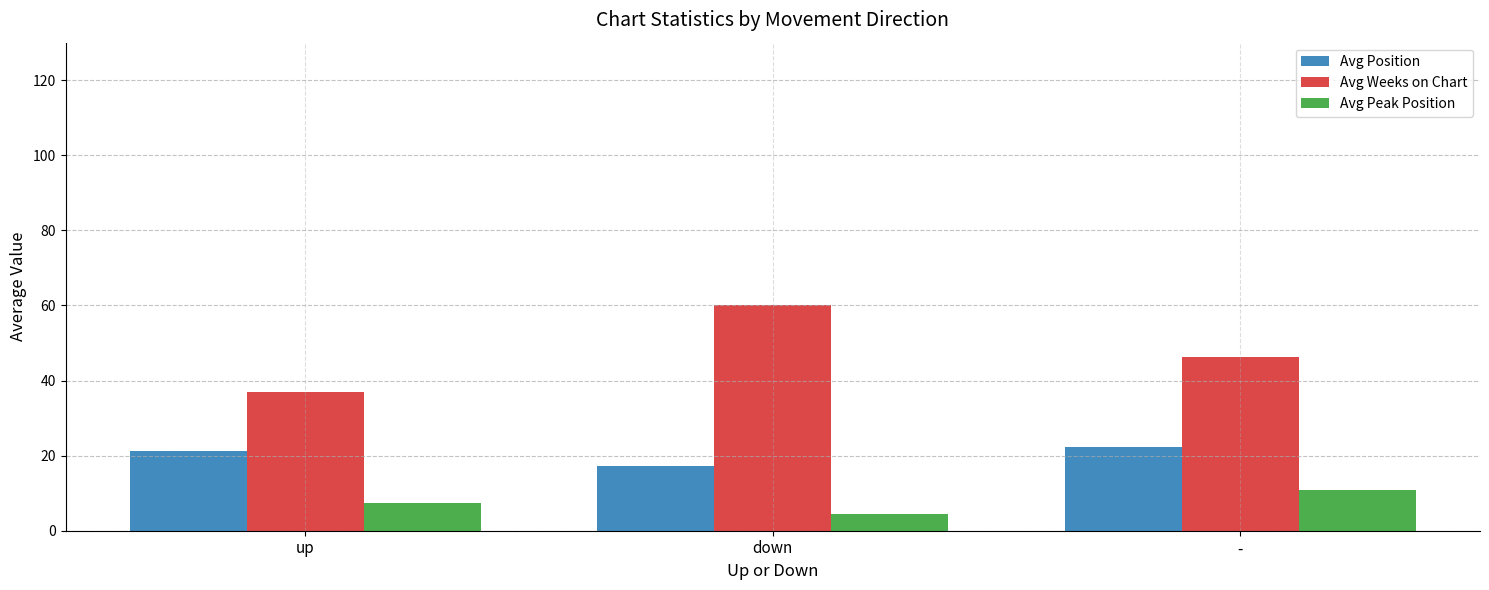

What is the value of the Avg Weeks on Chart bar at the 2nd from the left?

60.1